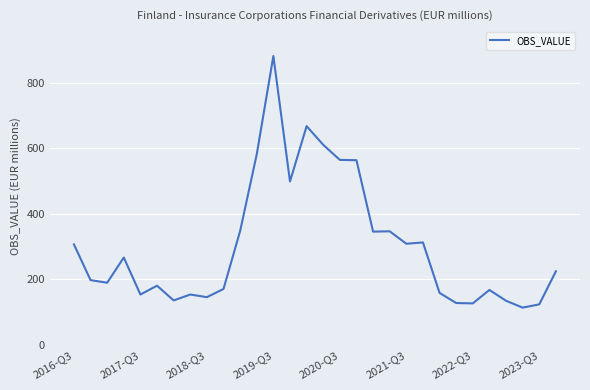

What is the maximum value shown in the chart?

882